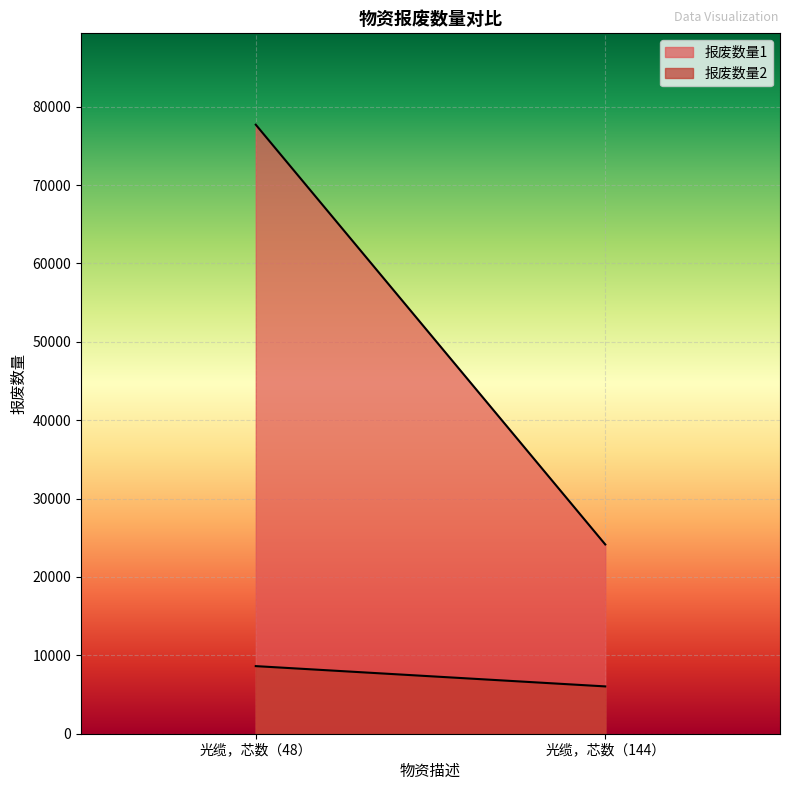

How many data points does each series have?

2